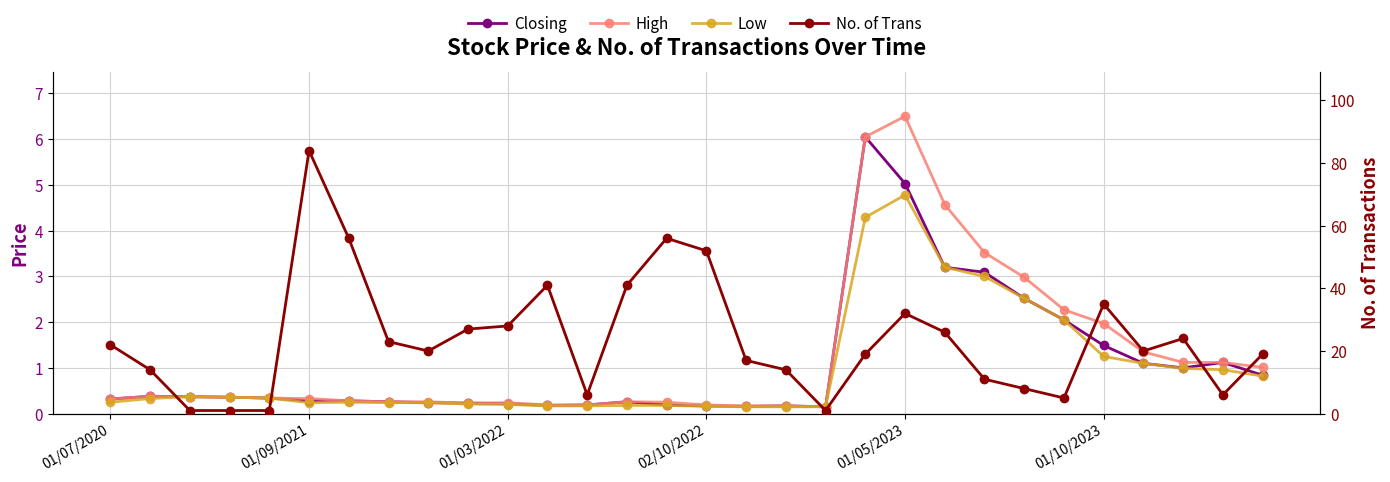

What are all the series names shown in the legend?

Closing, High, Low, No. of Trans